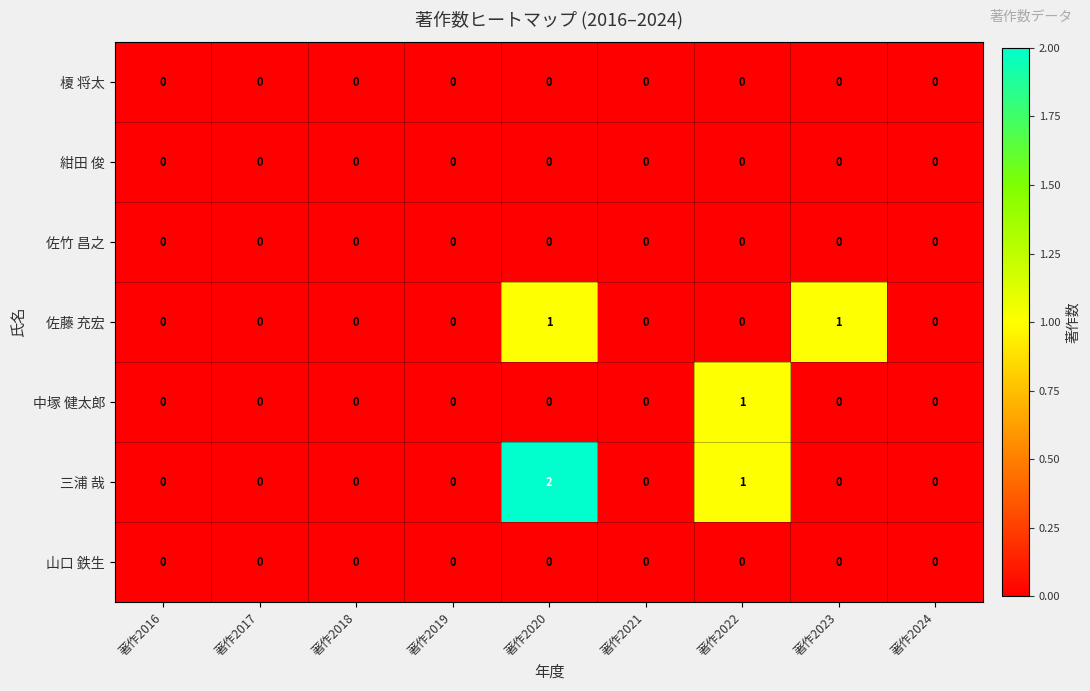

Which label corresponds to the largest value in the chart?

著作2020